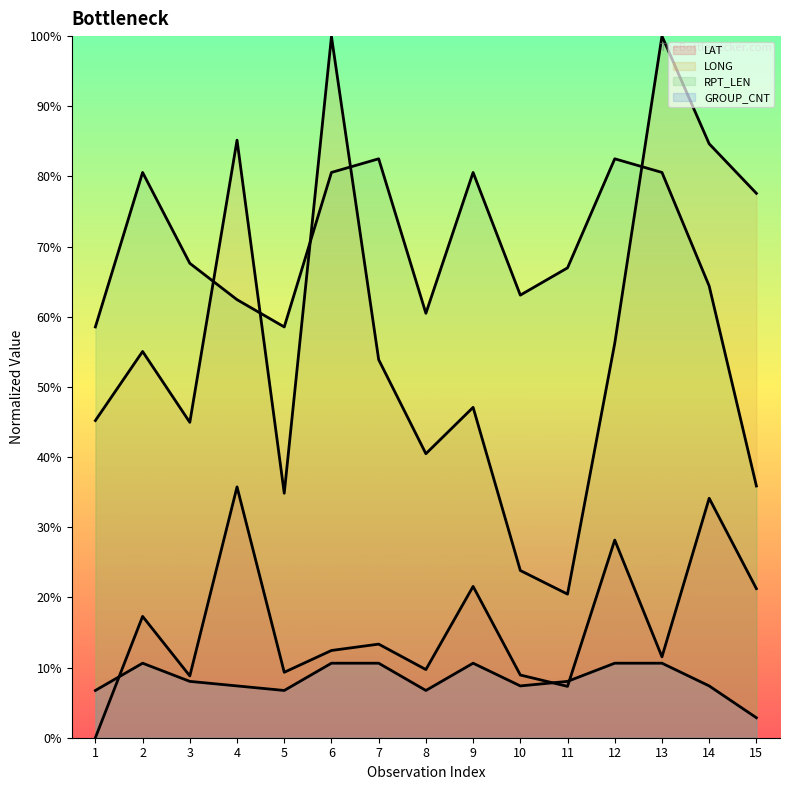

Reading right to left, extract all data points from this chart.

LAT: 36.1	58.0	19.6	47.9	12.4	15.2	36.7	16.5	22.7	21.1	15.9	60.8	15.0	29.4	0.0
LONG: 131.9	143.9	170.0	95.6	34.8	40.5	80.0	68.8	91.6	169.9	59.2	144.8	76.4	93.6	76.9
RPT_LEN: 61.0	109.4	137.0	140.3	113.8	107.2	137.0	102.8	140.3	137.0	99.5	106.1	114.9	137.0	99.5
GROUP_CNT: 4.8	12.6	18.1	18.1	13.7	12.6	18.1	11.5	18.1	18.1	11.5	12.6	13.7	18.1	11.5